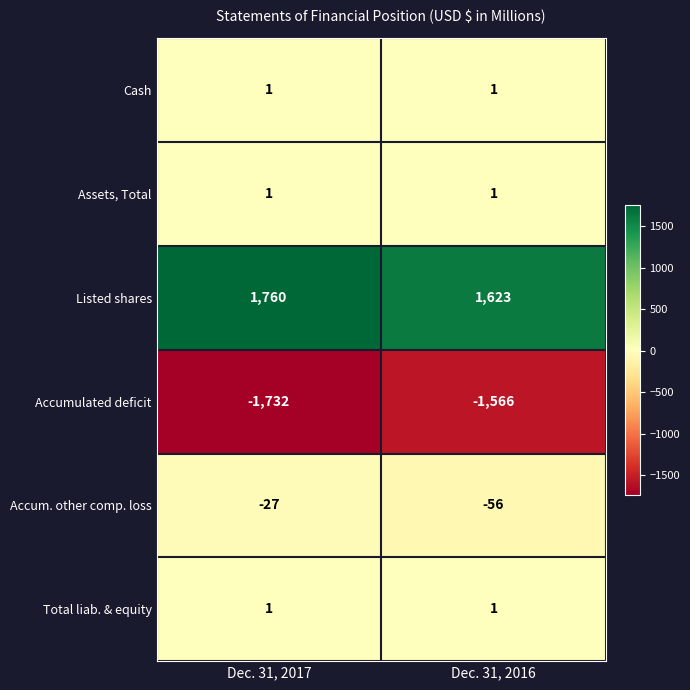

Reading left to right, extract all data points from this chart.

Cash: 1	1
Assets, Total: 1	1
Listed shares: 1760	1623
Accumulated deficit: -1732	-1566
Accum. other comp. loss: -27	-56
Total liab. & equity: 1	1